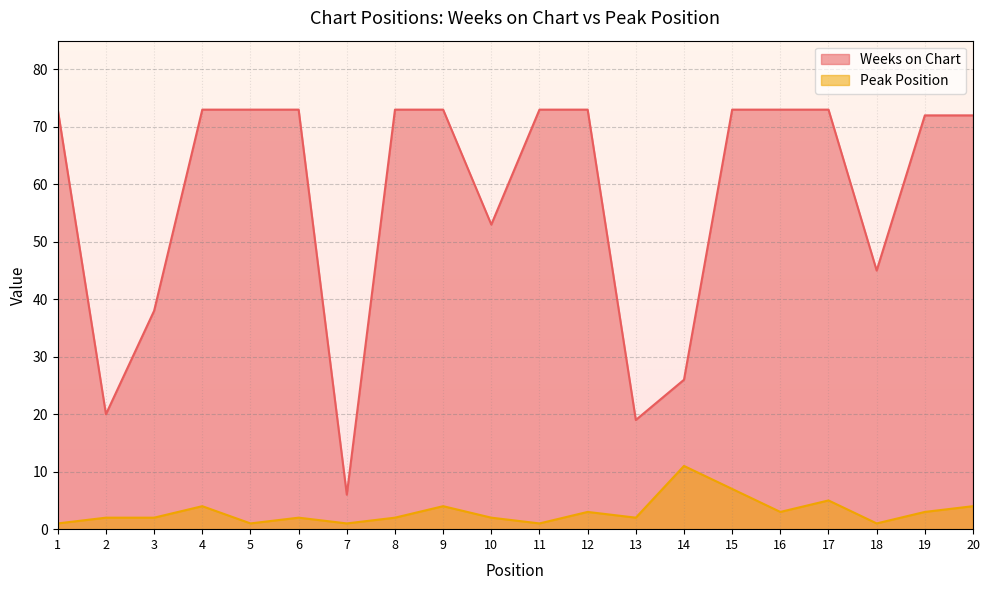

List the series in order of their overall mean, lowest first.

Peak Position, Weeks on Chart